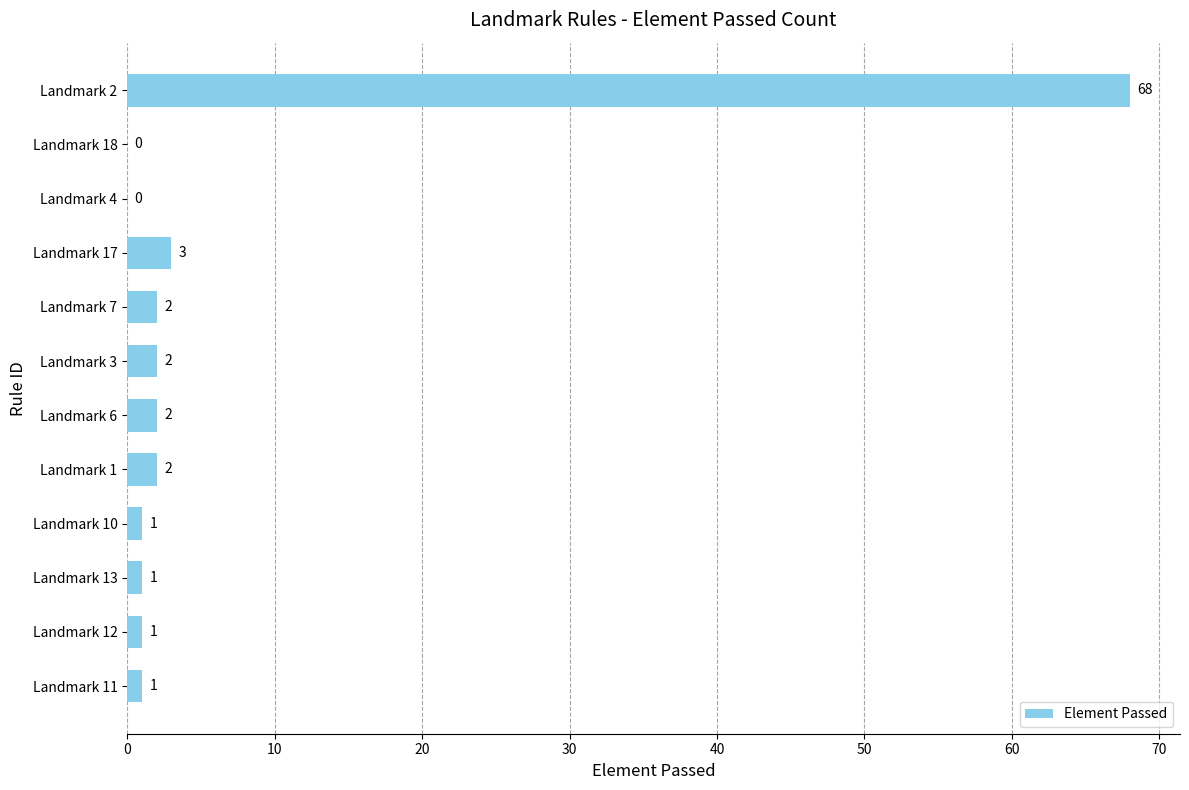

What is the sum of the values at Landmark 13 and Landmark 2?

69